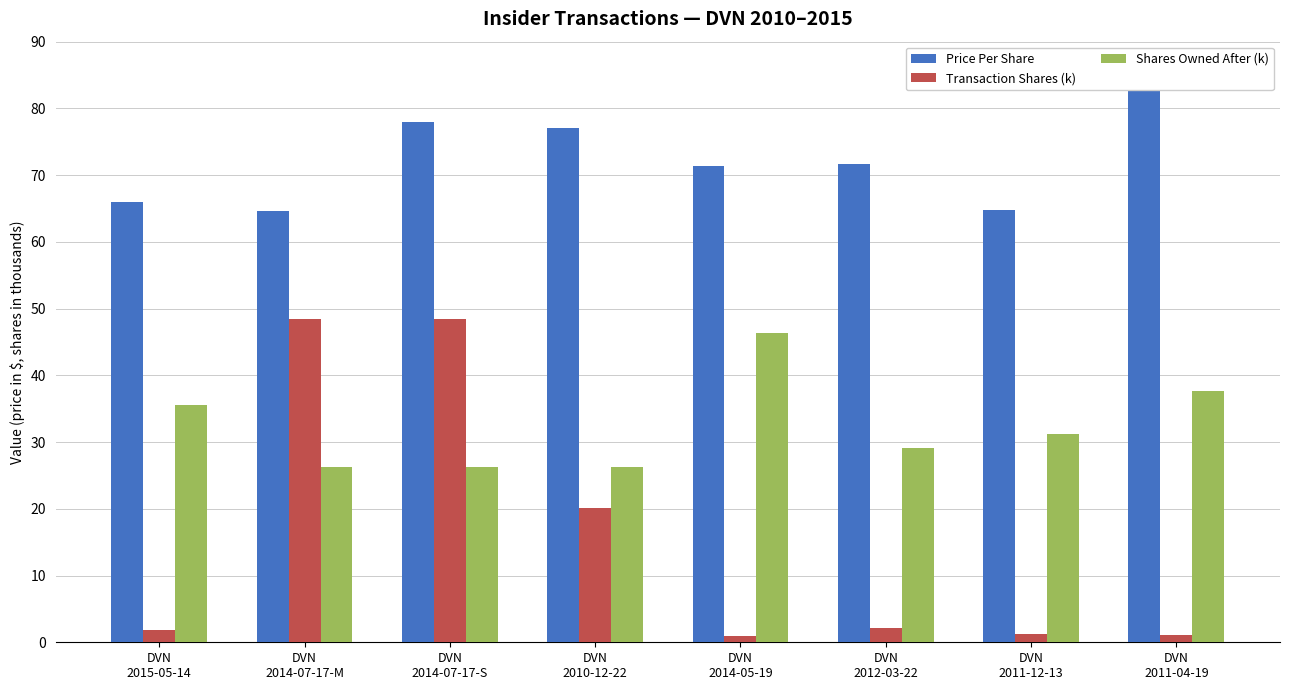

True or false: Price Per Share has a value of 15.8 at DVN
2014-07-17-S.

False